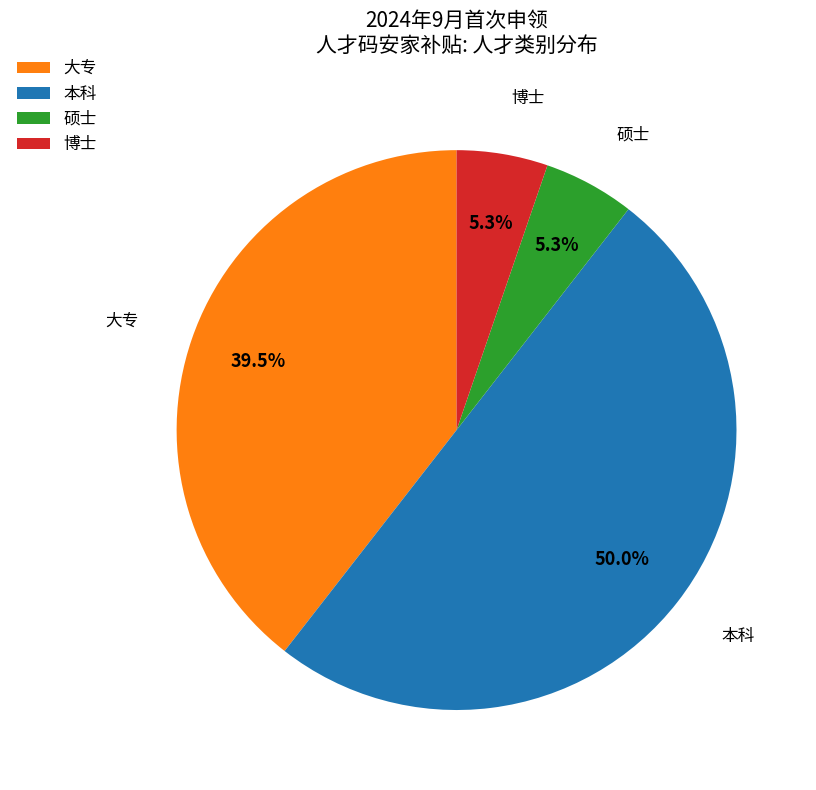

What percentage is the 博士 slice, to the nearest percent?

5%